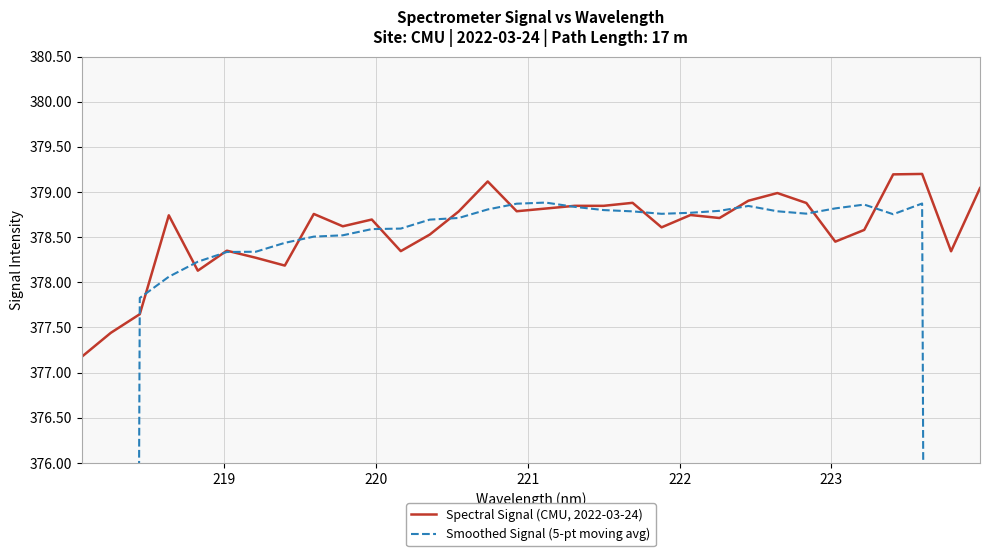

What is the maximum value for Spectral Signal (CMU, 2022-03-24)?

379.2